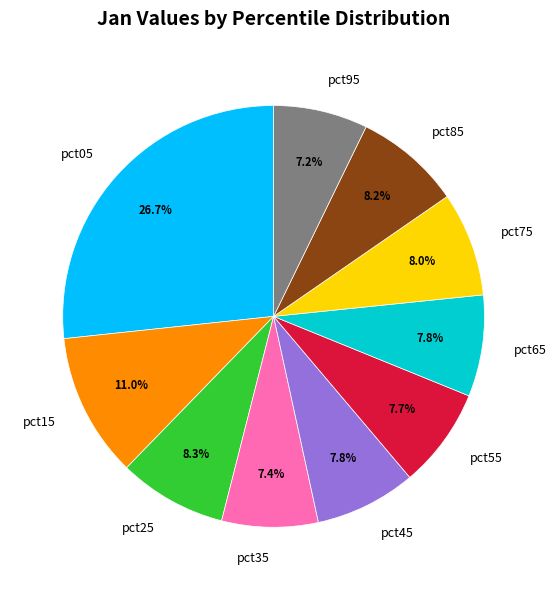

What percentage do pct15 and pct25 together represent?

19.3%